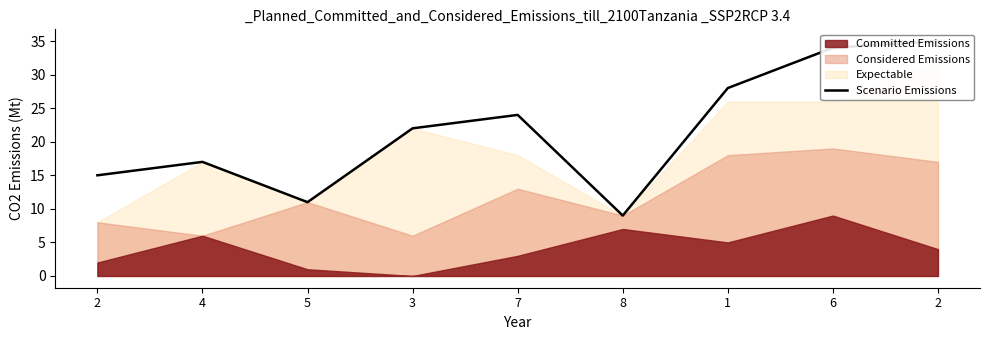

What is the average value?

22